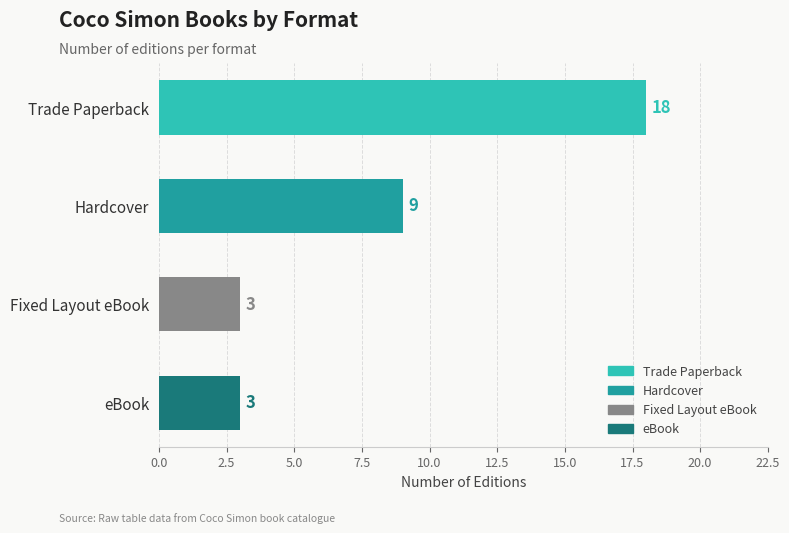

Reading top to bottom, list all the values displayed in this chart.

18	9	3	3